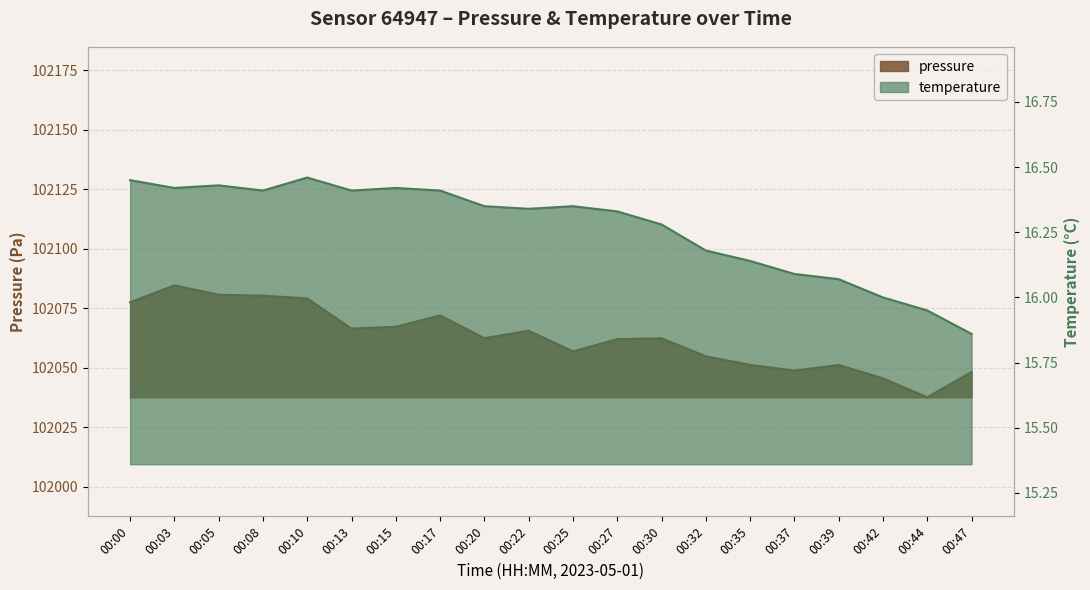

At which label is pressure closest to 102061?

00:27